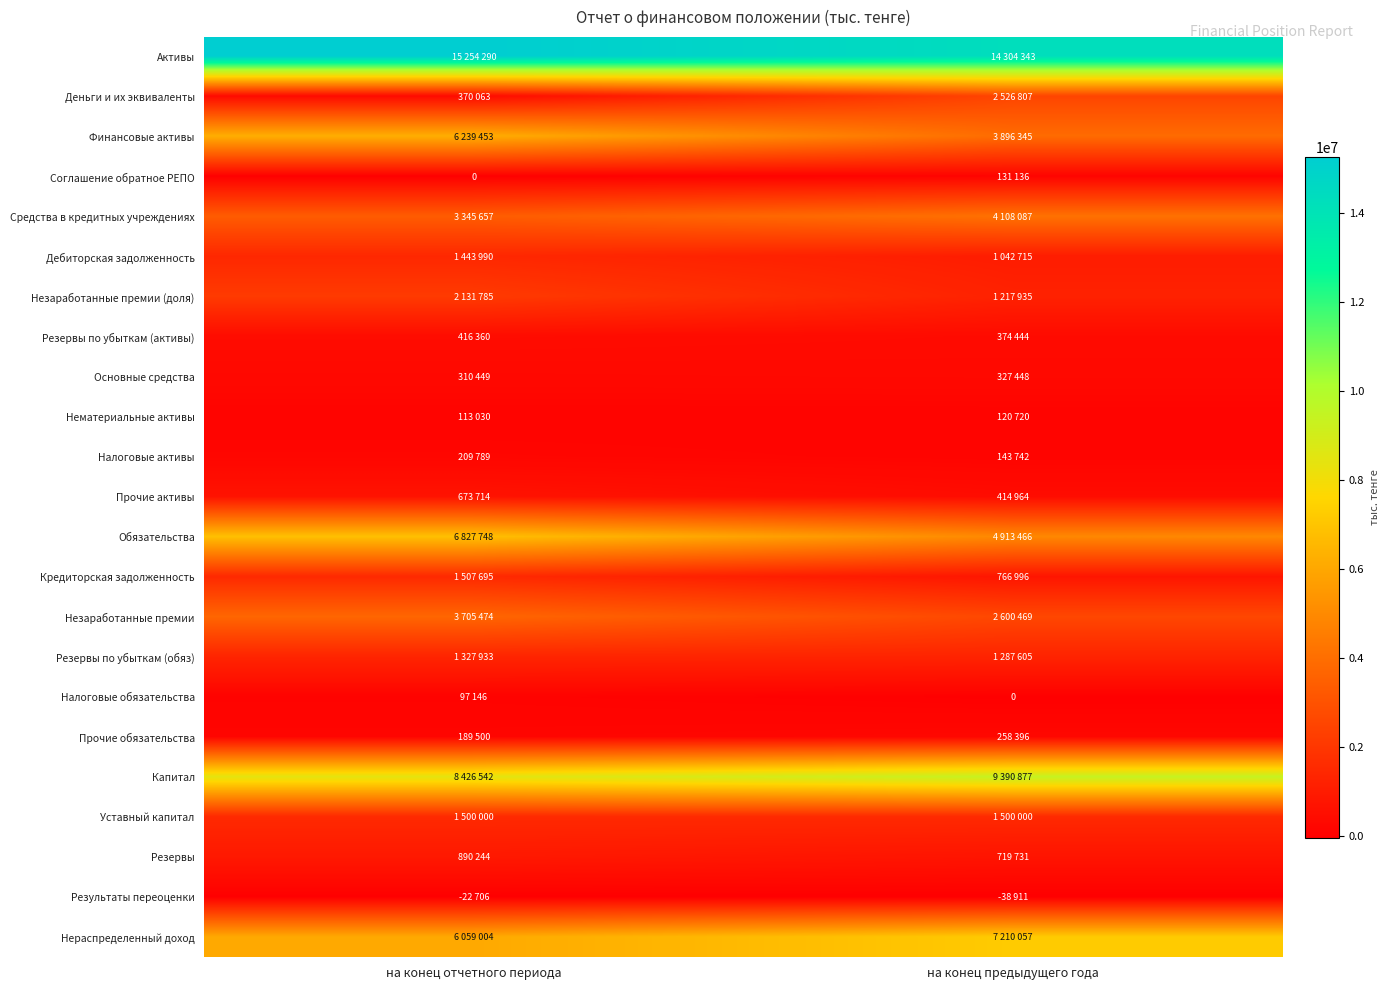

What is the sum of all Соглашение обратное РЕПО values?

131136